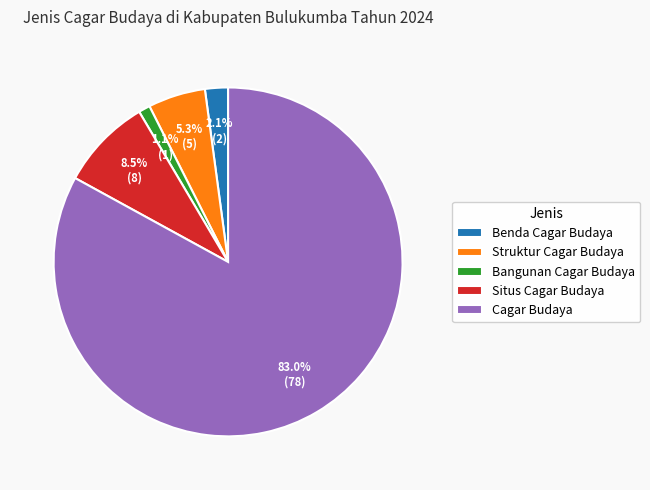

To the nearest percent, what percentage of the pie is Struktur Cagar Budaya?

5%